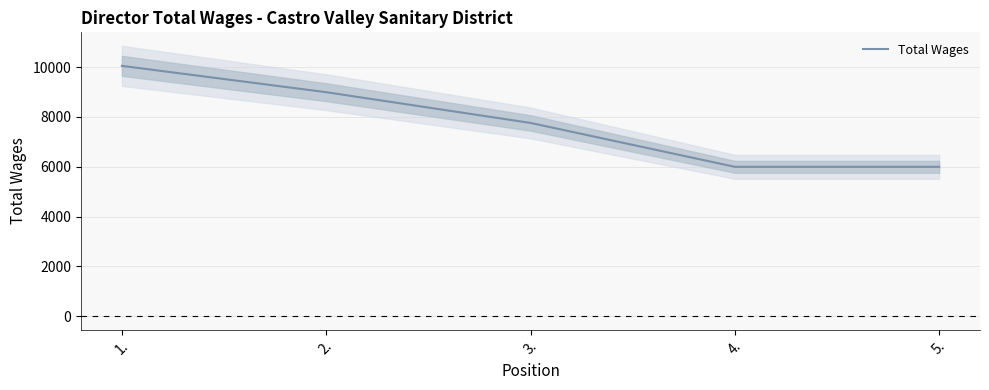

List the labels in order of value, largest first.

1., 2., 3., 4., 5.